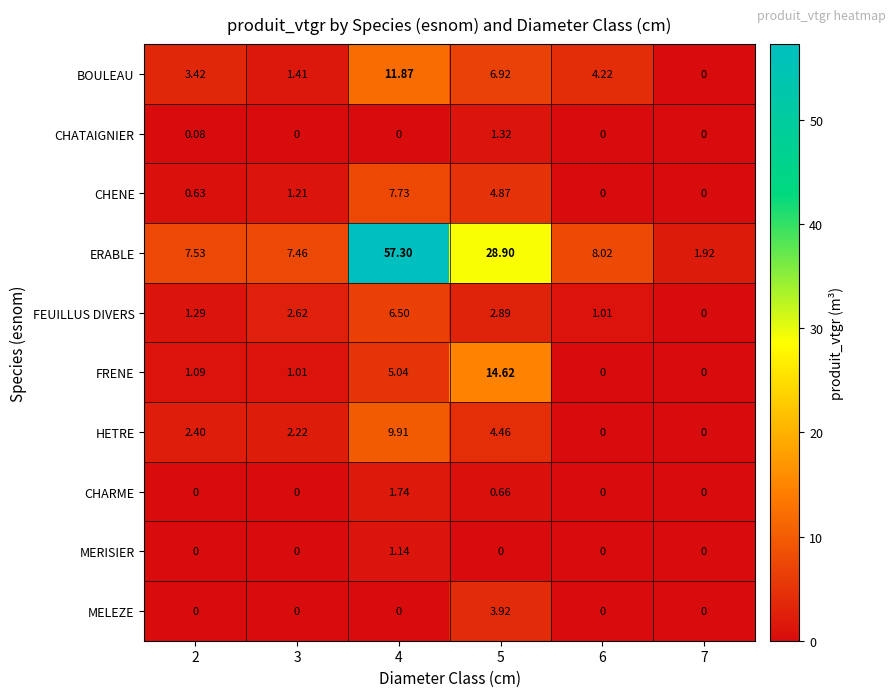

Which series changed the most between 4 and 7?

ERABLE